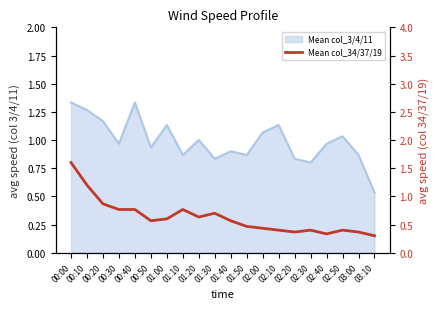

Does the chart have visible grid lines?

No